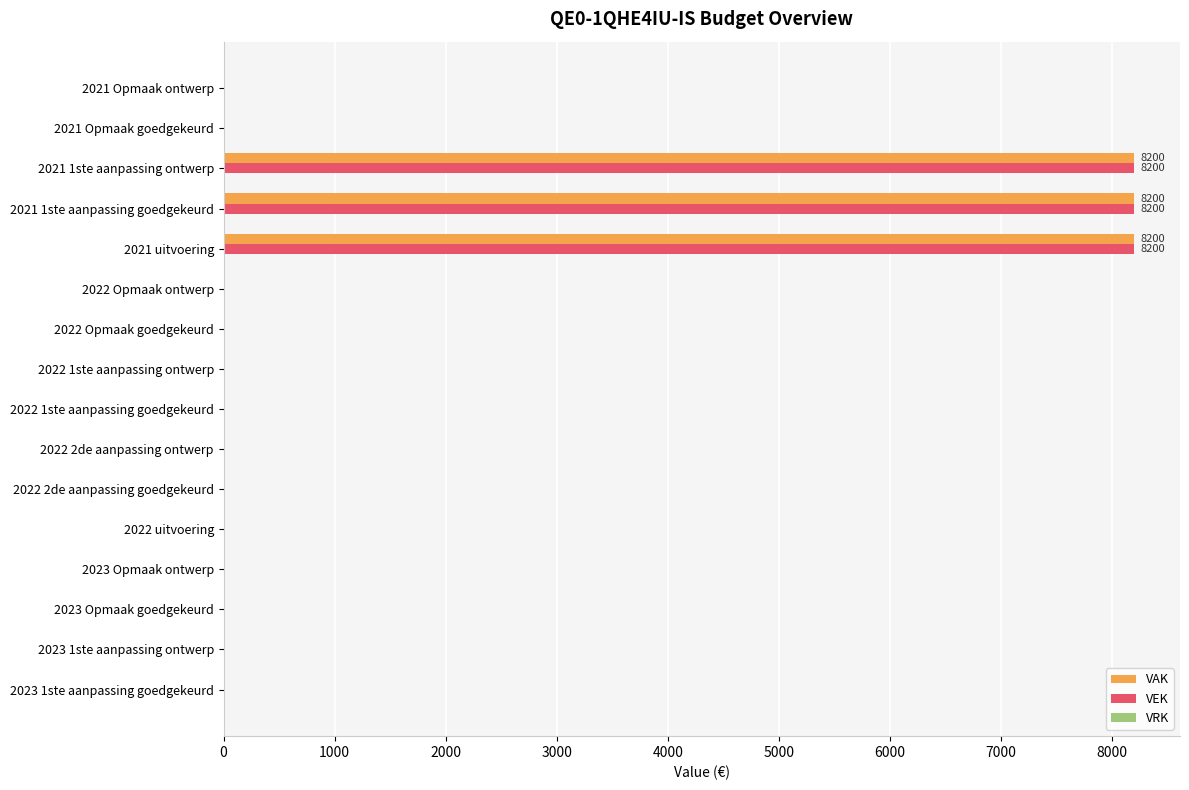

What is the sum of all VEK values?

24600